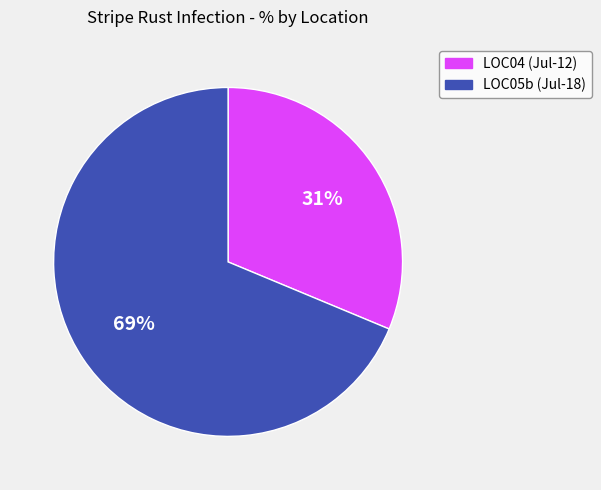

Combined, do LOC04 (Jul-12) and LOC05b (Jul-18) account for over 50%?

Yes